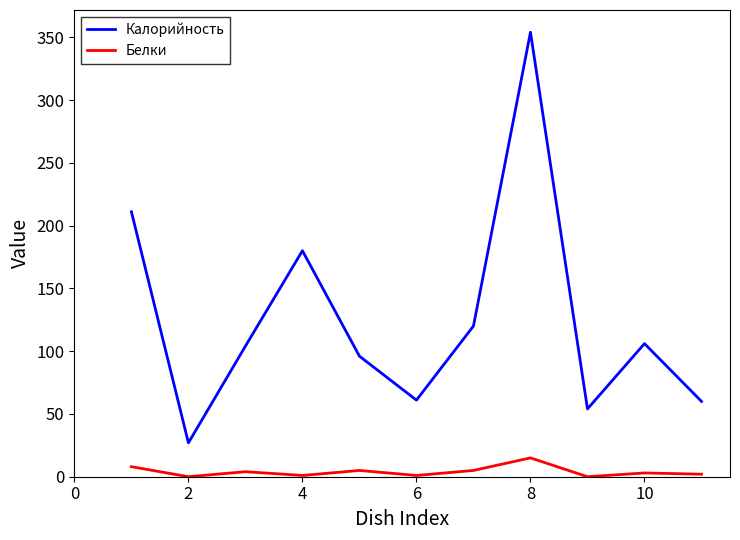

Which series has the largest total across all categories?

Калорийность